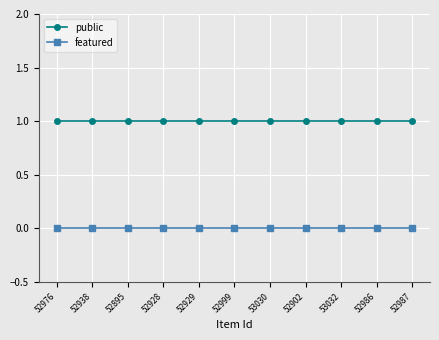

What is the sum of all public values?

11